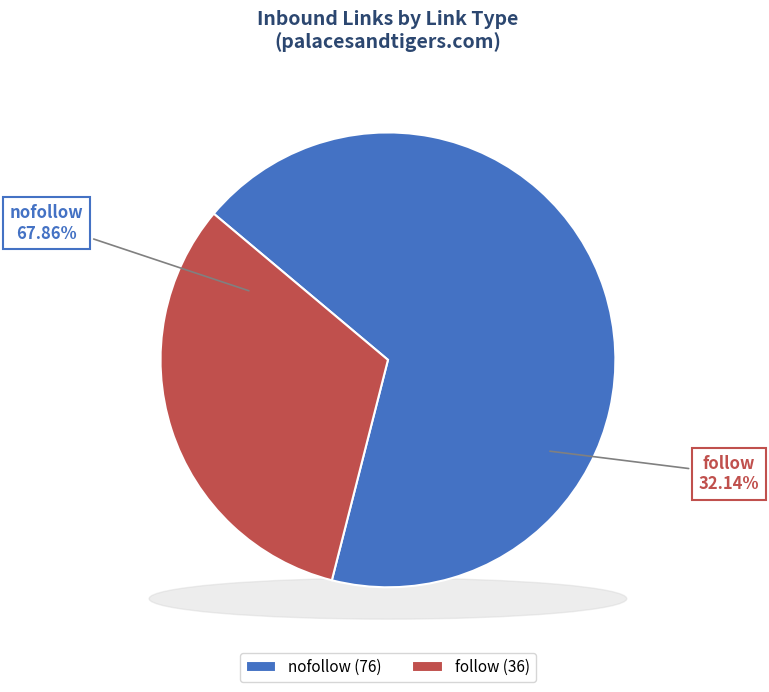

What is the change in value from nofollow to follow?

-40